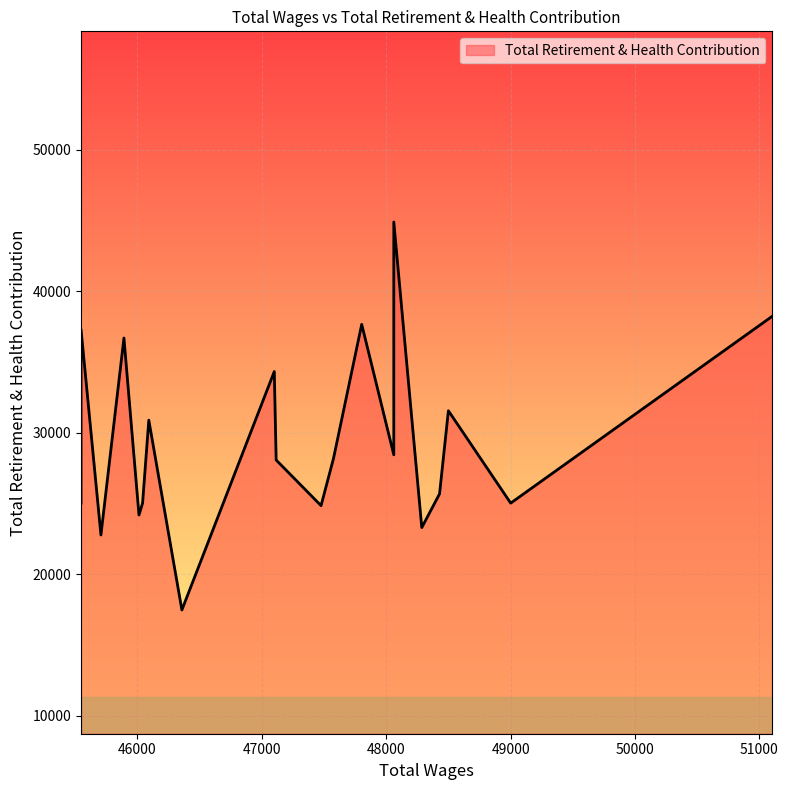

What is the difference between the values at 48061.0 and 45706.0?

5665